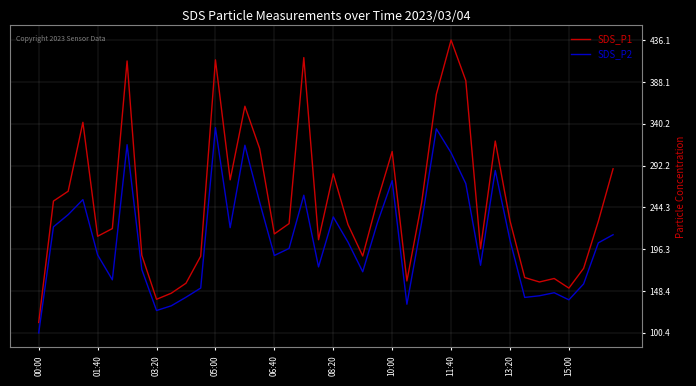

True or false: SDS_P1 and SDS_P2 intersect in this chart.

False